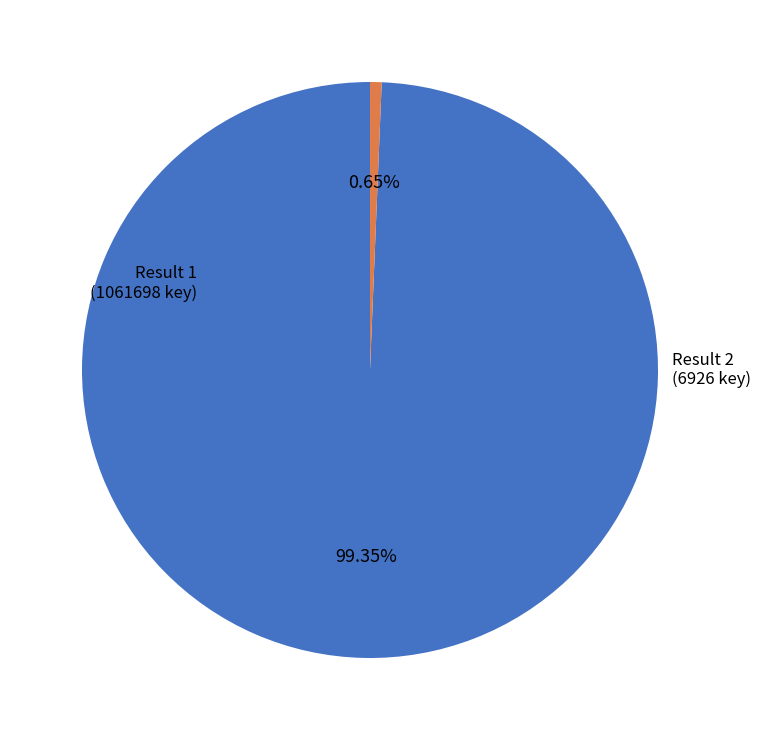

Count the number of slices in the pie.

2